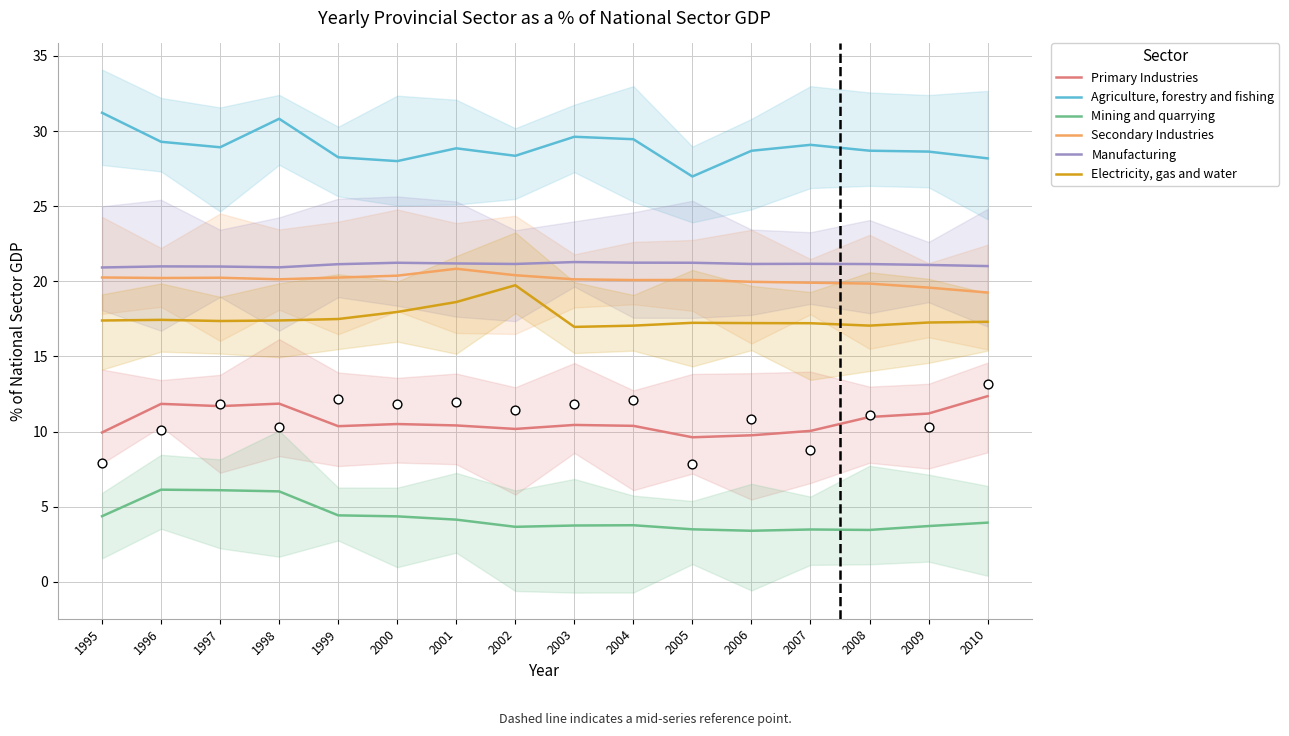

What are all the series names shown in the legend?

Primary Industries, Agriculture, forestry and fishing, Mining and quarrying, Secondary Industries, Manufacturing, Electricity, gas and water